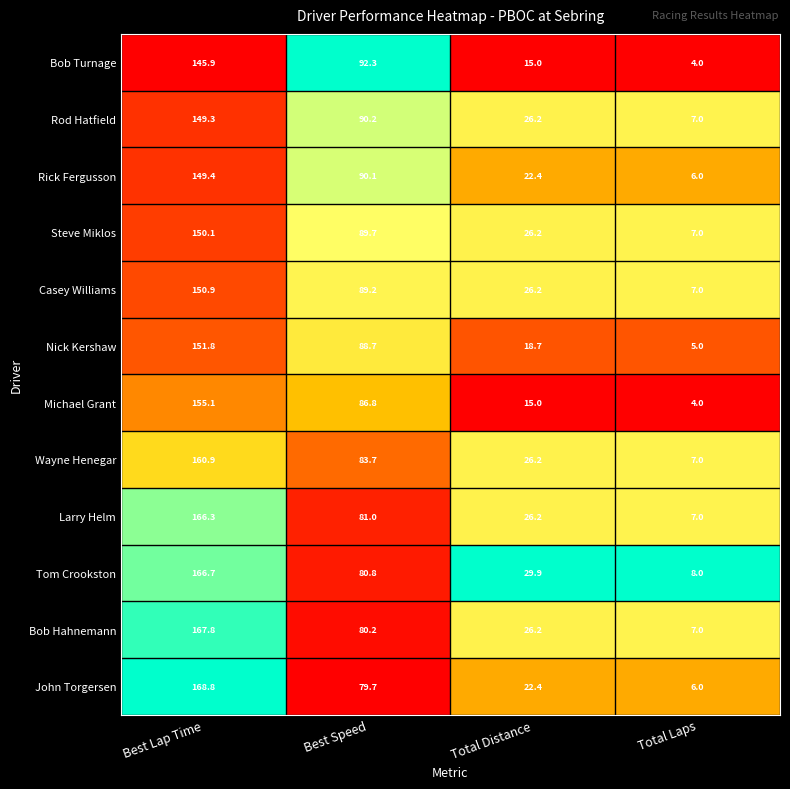

What is the highest value of the Bob Turnage series?

145.9